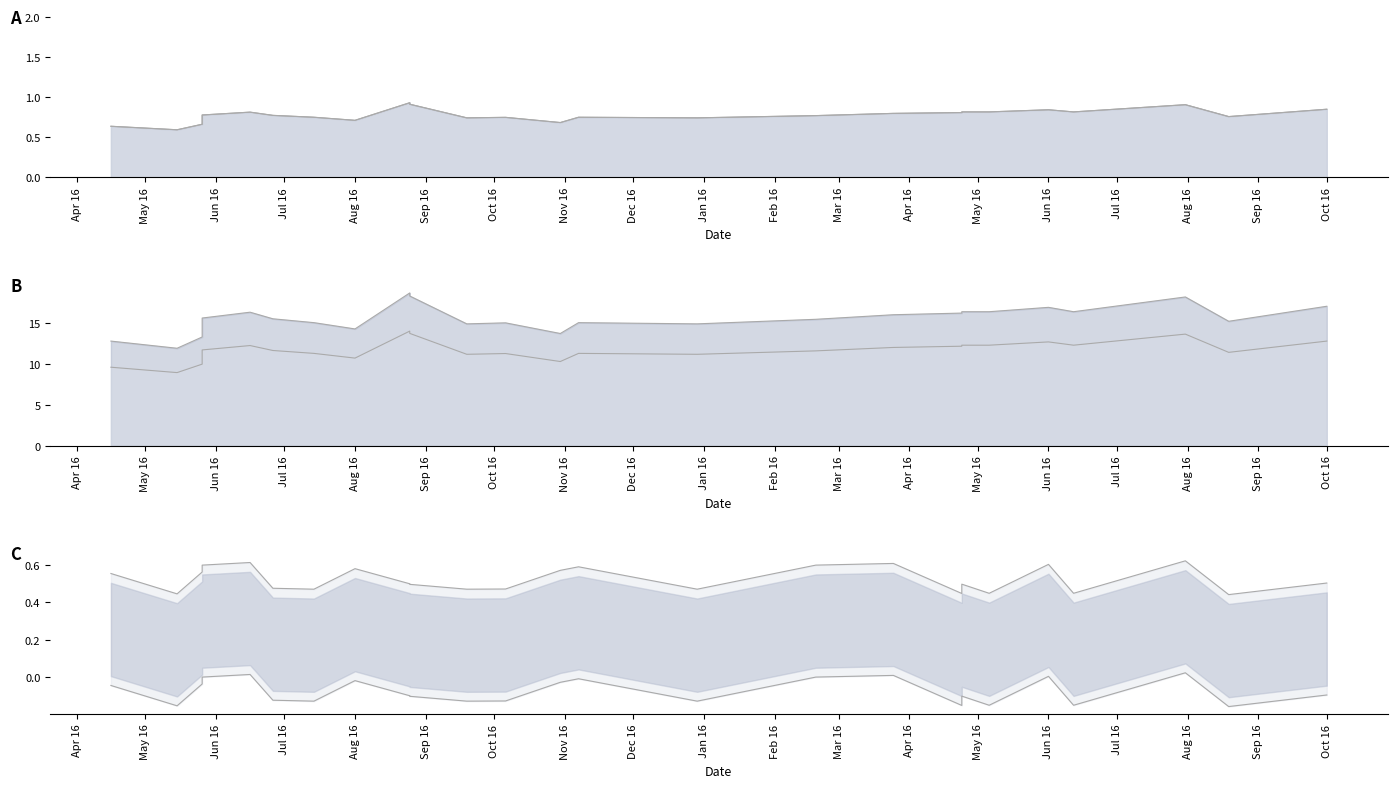

True or false: RECOVERY and Lab Value cross at least once.

False